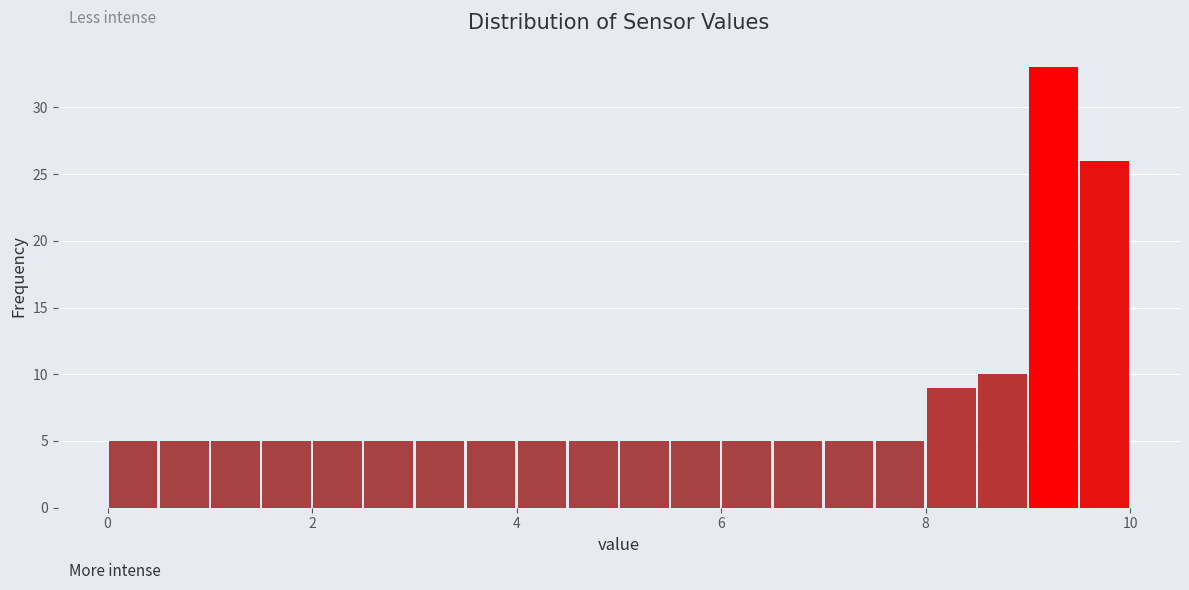

Around what value on the x-axis is the tallest bar? Give the approximate position of its centre, as read against the axis.

9.2